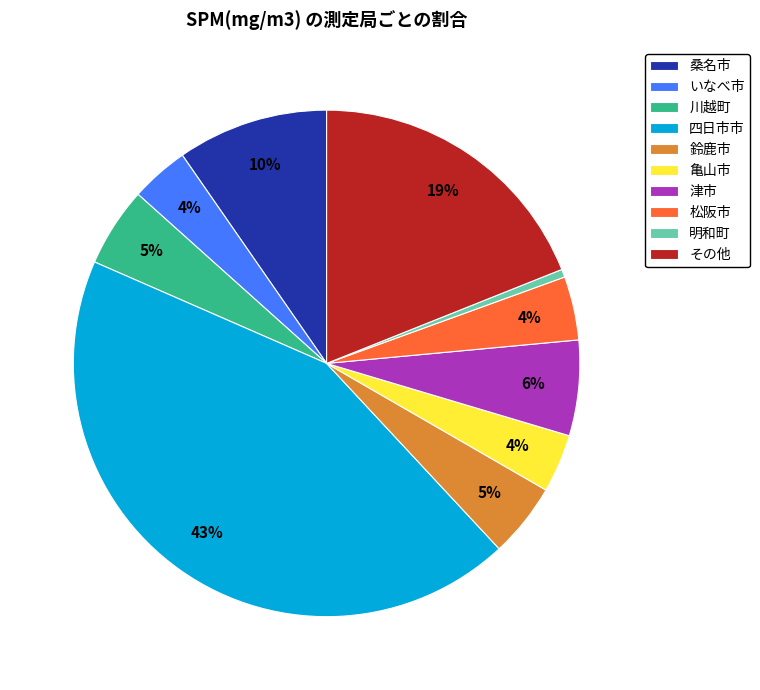

To the nearest percent, what is the combined percentage of 鈴鹿市 and 松阪市?

9%